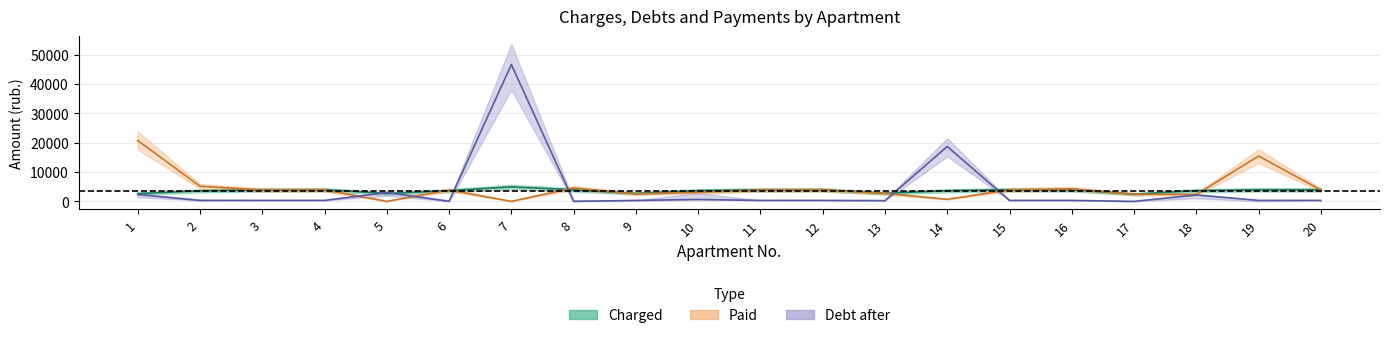

Reading left to right, transcribe all the data shown in this chart.

charged: 1=2659.3	2=3583.4	3=3910.7	4=3958.7	5=2687.2	6=3625.3	7=4929.8	8=3942.7	9=2694.2	10=3657.2	11=3912.5	12=3962.3	13=2752.9	14=3637.7	15=3948.0	16=3933.8	17=2453.4	18=3652.0	19=3931.2	20=3927.6
debt_before: 1=2354.1	2=299.5	3=325.9	4=328.9	5=3012.2	6=0.0	7=46697.5	8=0.0	9=324.5	10=649.1	11=326.0	12=329.1	13=229.4	14=18737.8	15=329.0	16=327.8	17=0.0	18=2171.0	19=327.6	20=327.3
paid: 1=20763.7	2=5161.4	3=3876.4	4=3924.9	5=0.0	6=3895.6	7=0.0	8=4565.5	9=2570.6	10=3118.1	11=3878.2	12=3928.6	13=2728.2	14=700.0	15=3913.4	16=4278.9	17=2453.4	18=2338.5	19=15463.2	20=3893.2